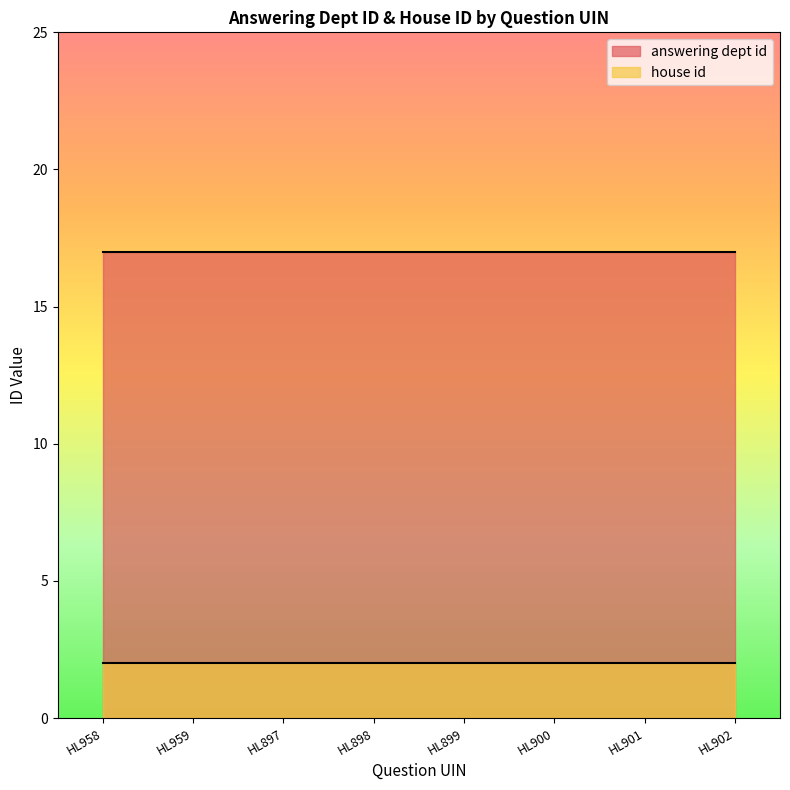

Is it true that house id equals 2 at HL901?

True